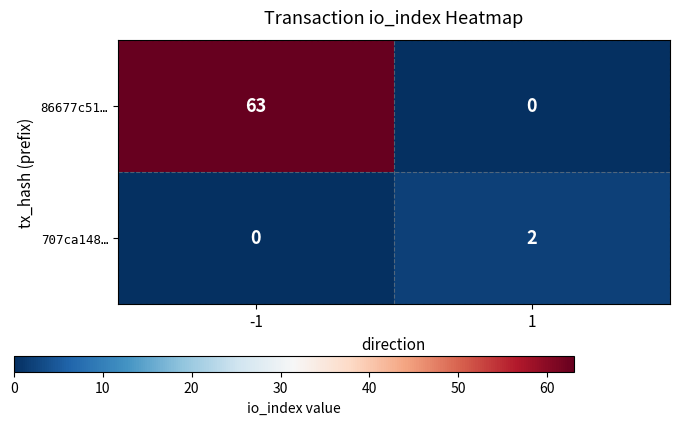

How many values in the 707ca148… series are below 2?

1